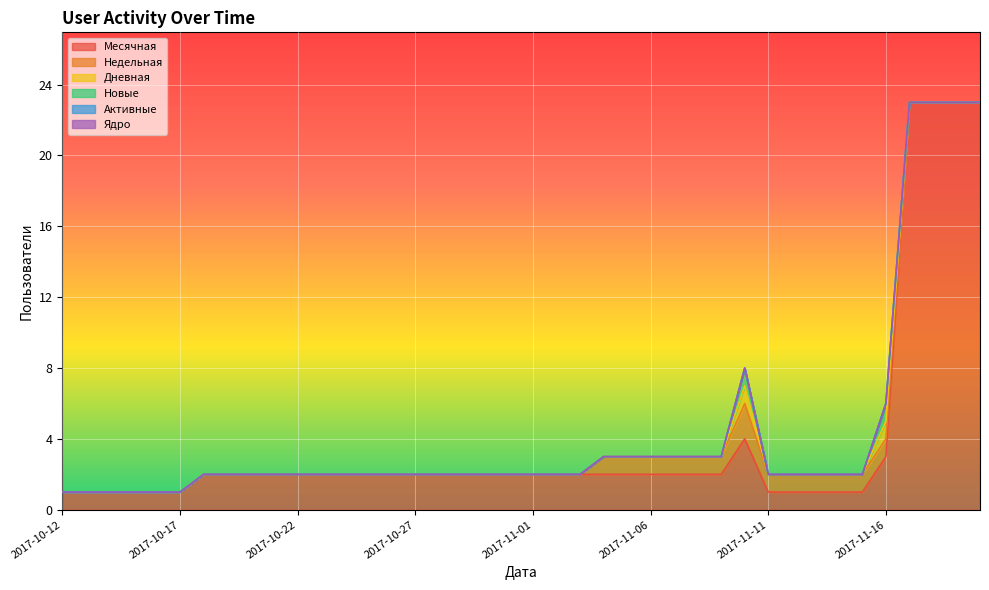

True or false: Новые and Месячная cross at least once.

False